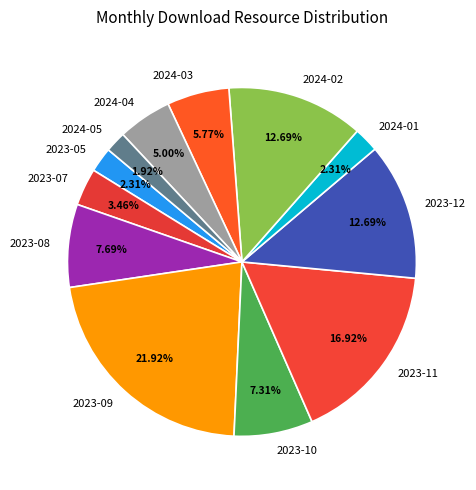

Count the number of slices in the pie.

12